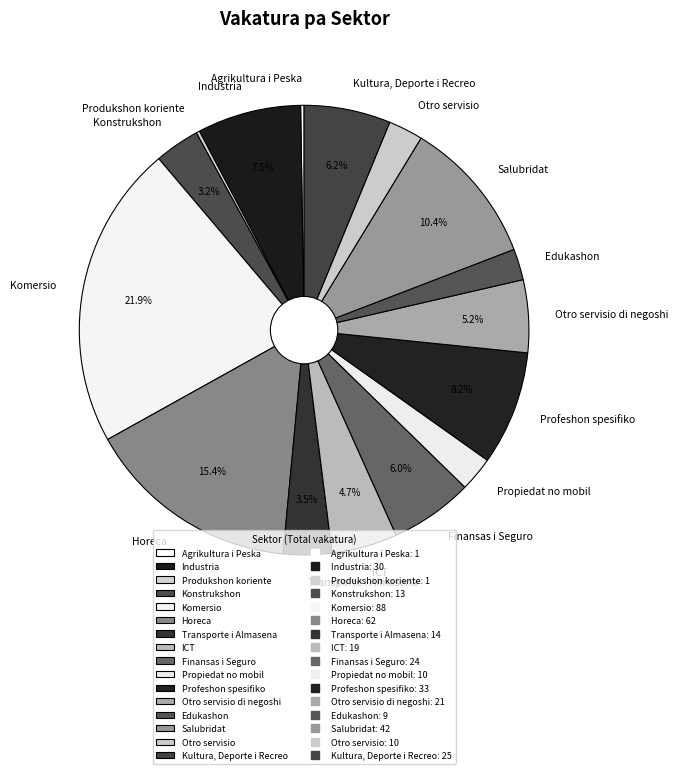

To the nearest percent, what is the difference between the Komersio and Edukashon slice percentages?

20%